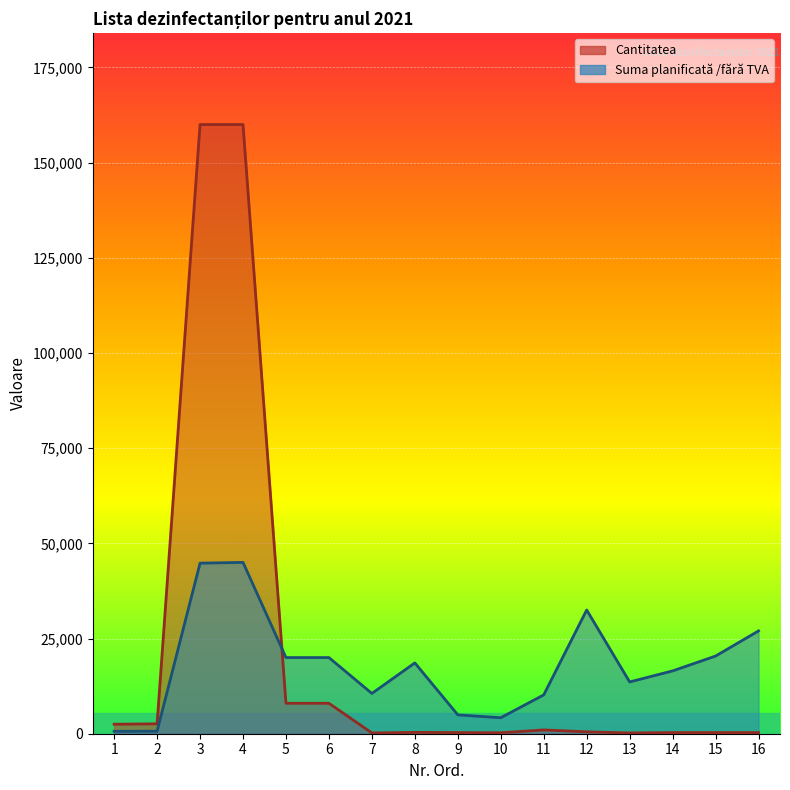

The Suma planificată /fără TVA series shows 42240 at 16. True or false?

False